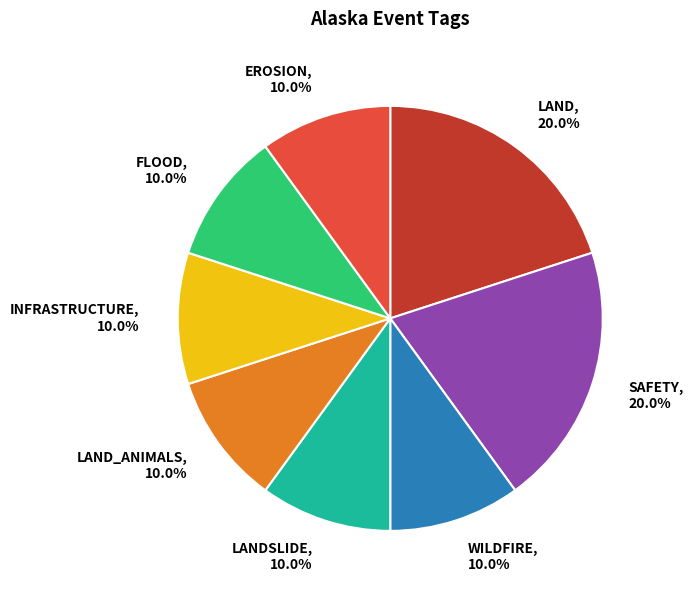

How many slices are in this pie chart?

8